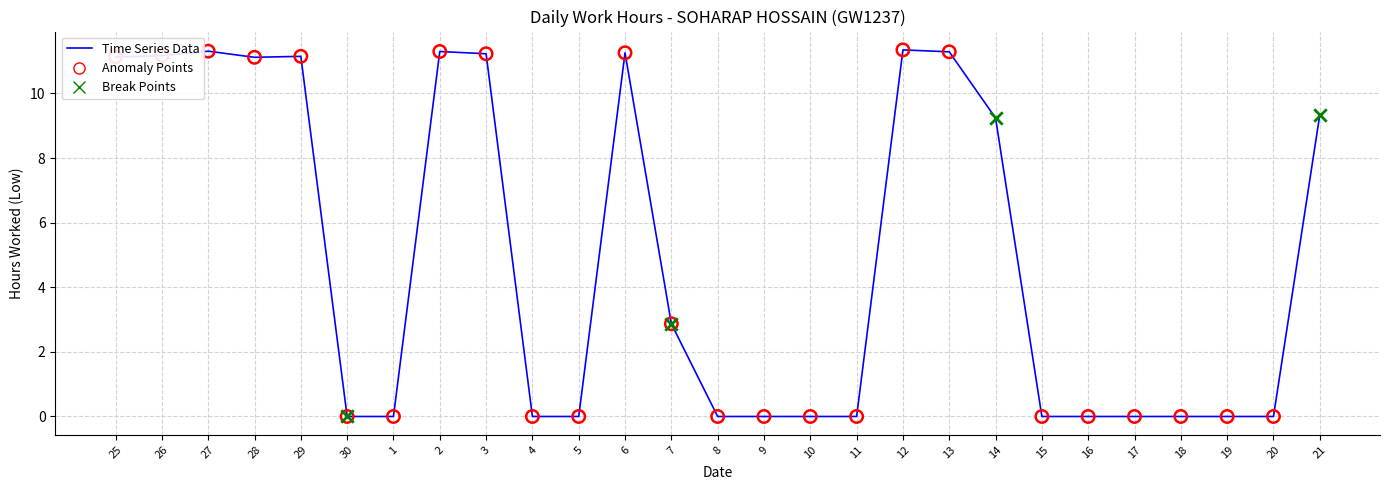

What is the change in value from 13 to 16?

-11.3